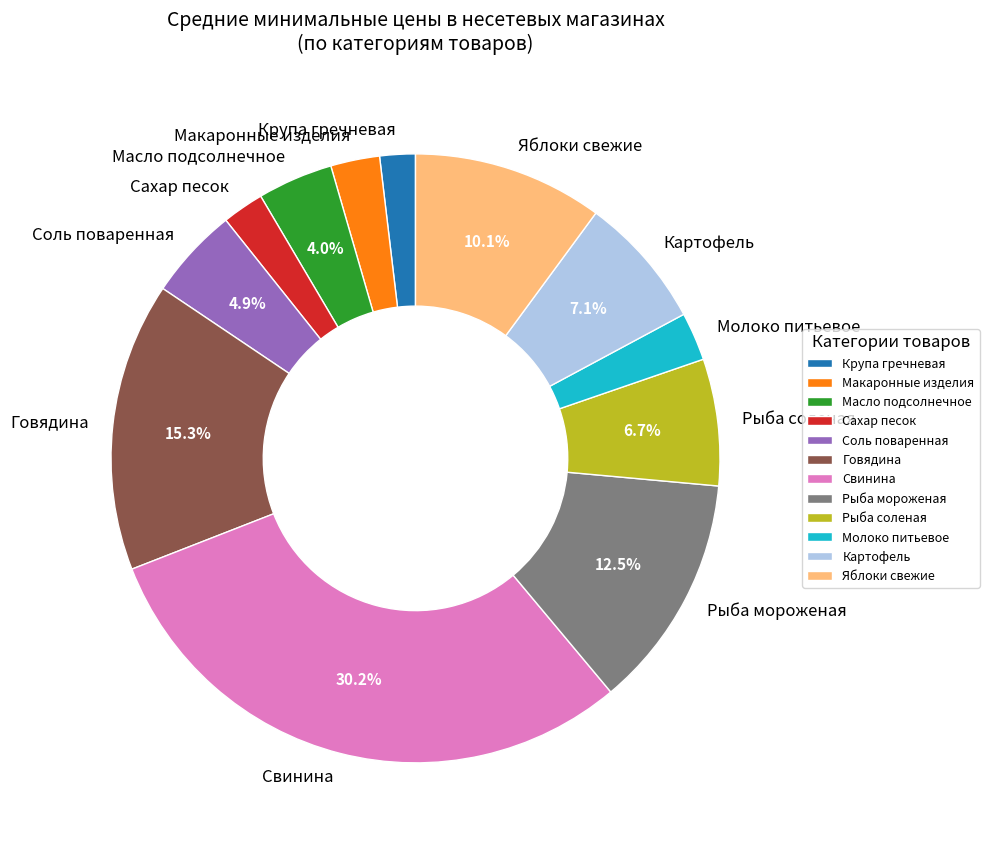

Which category has the biggest portion of the pie?

Свинина